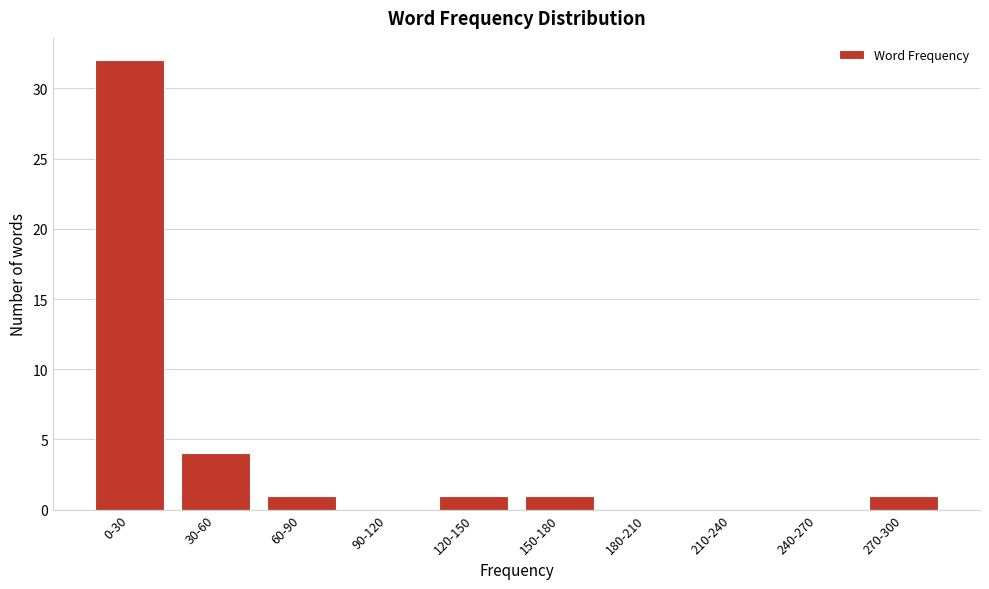

Reading left to right, transcribe all the data shown in this chart.

0-30=32	30-60=4	60-90=1	90-120=0	120-150=1	150-180=1	180-210=0	210-240=0	240-270=0	270-300=1